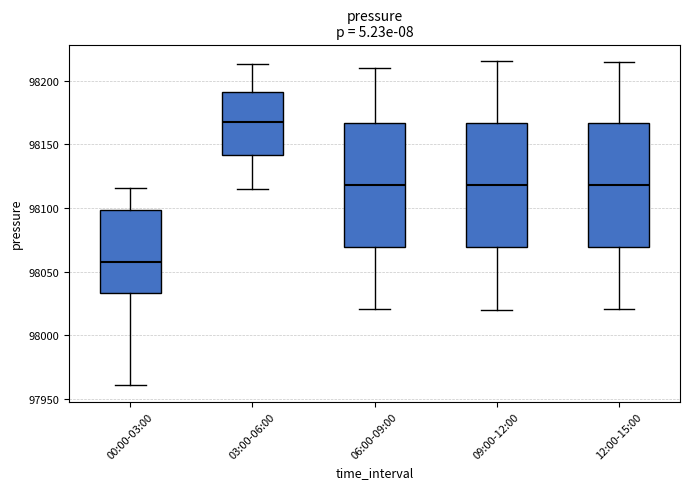

Reading left to right, transcribe this box plot: for each box, give where its median line is, the range the box spans, and where its two whiskers end, as read against the y-axis. The values are not printed on the chart, so give them approximately, as read against the axis.

00:00-03:00: median 98055, box 98035 to 98100, whiskers 97960 to 98115
03:00-06:00: median 98165, box 98140 to 98190, whiskers 98115 to 98215
06:00-09:00: median 98120, box 98070 to 98165, whiskers 98020 to 98210
09:00-12:00: median 98120, box 98070 to 98165, whiskers 98020 to 98215
12:00-15:00: median 98120, box 98070 to 98165, whiskers 98020 to 98215